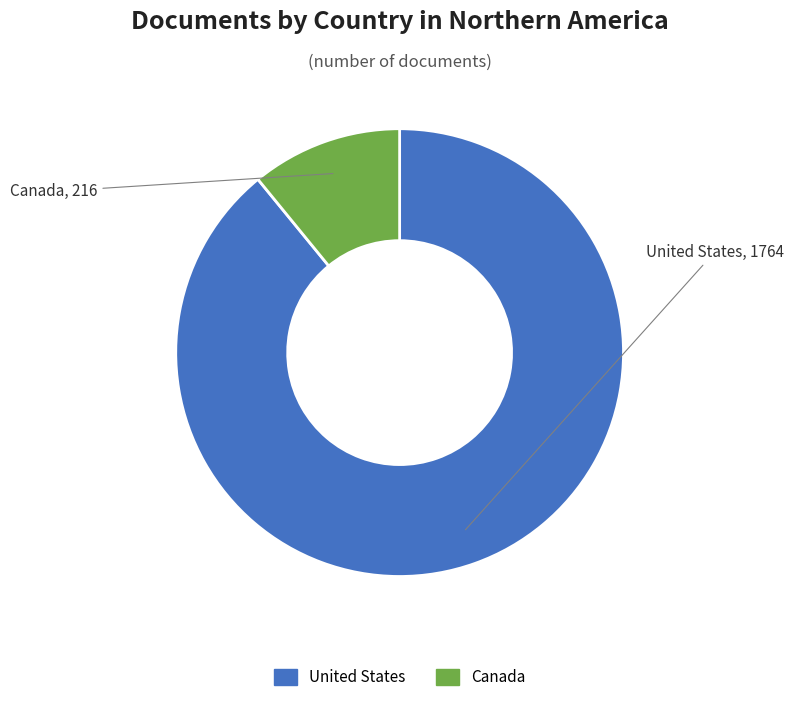

Rank the categories by value from highest to lowest.

United States, Canada